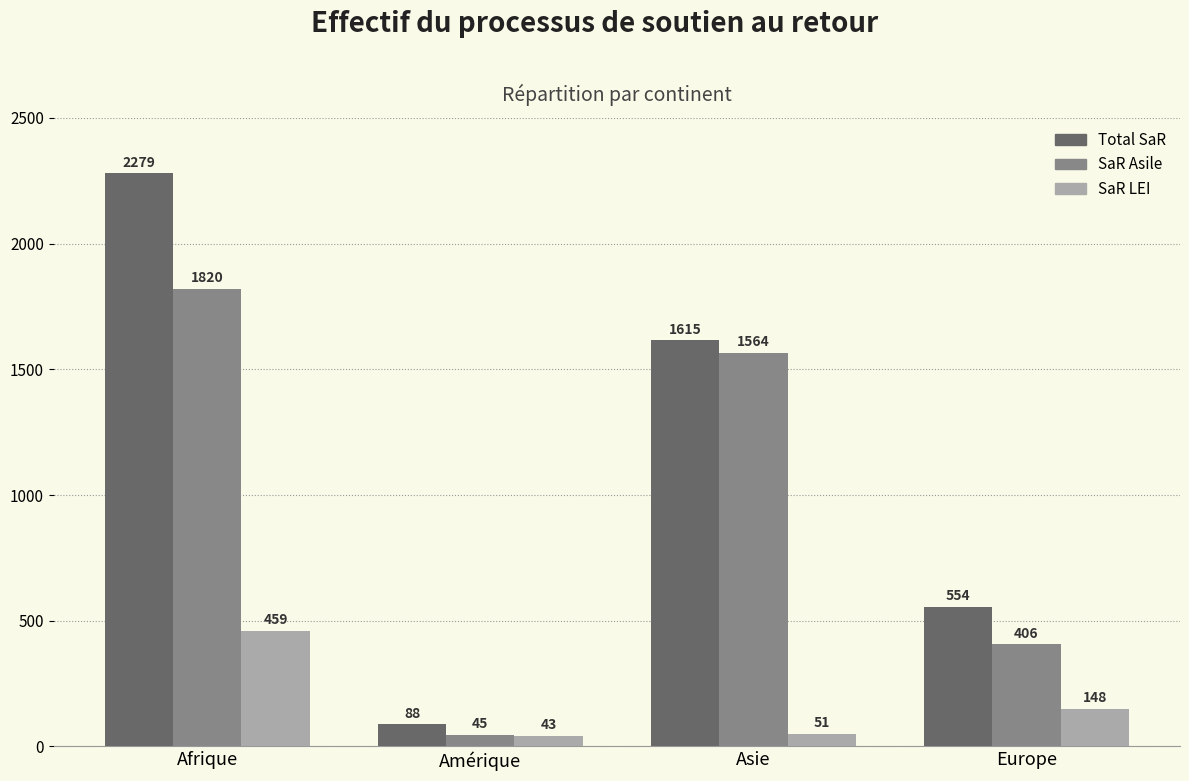

How many bars are there in total?

12